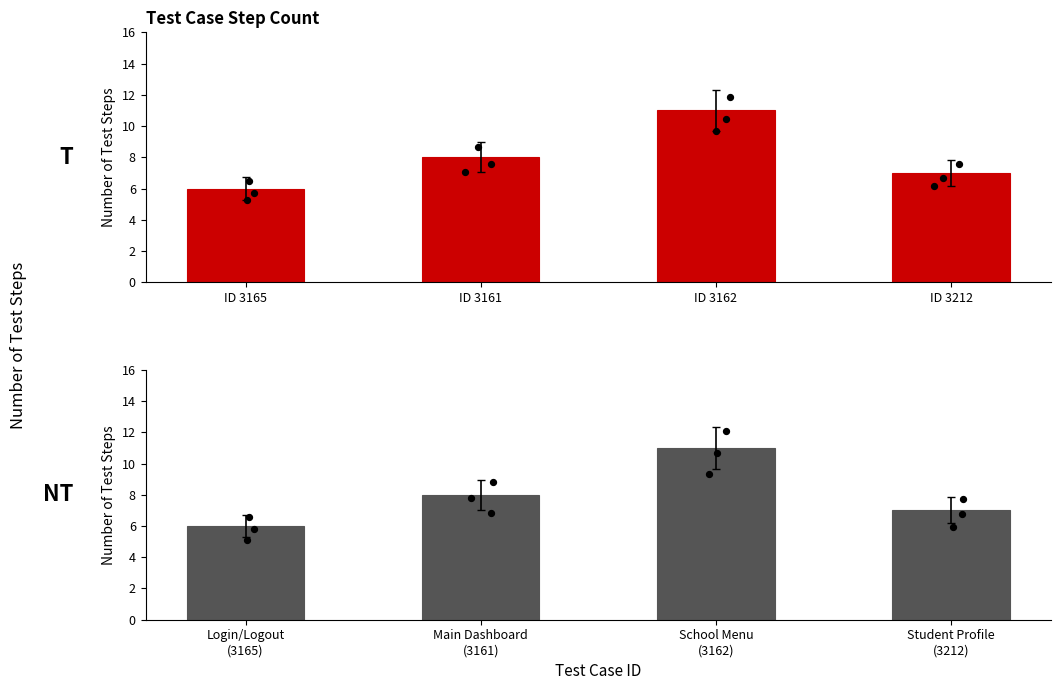

Approximately how many times larger is the value at ID 3161 compared to ID 3212?

1.1